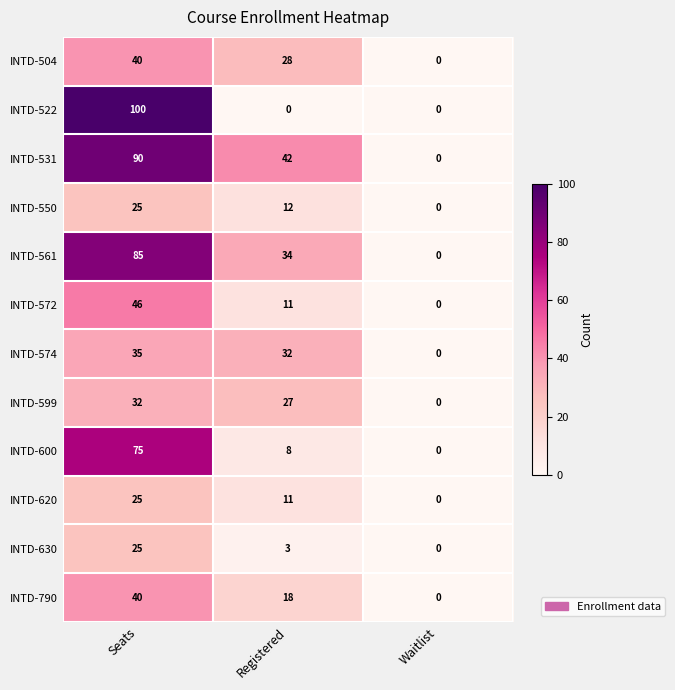

Which series changed the most between Registered and Waitlist?

INTD-531